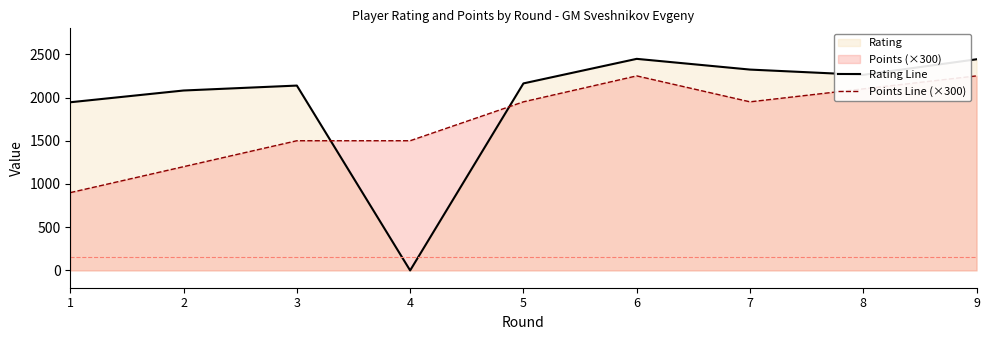

List the series in order of their peak value, lowest first.

Points Line (×300), Rating Line